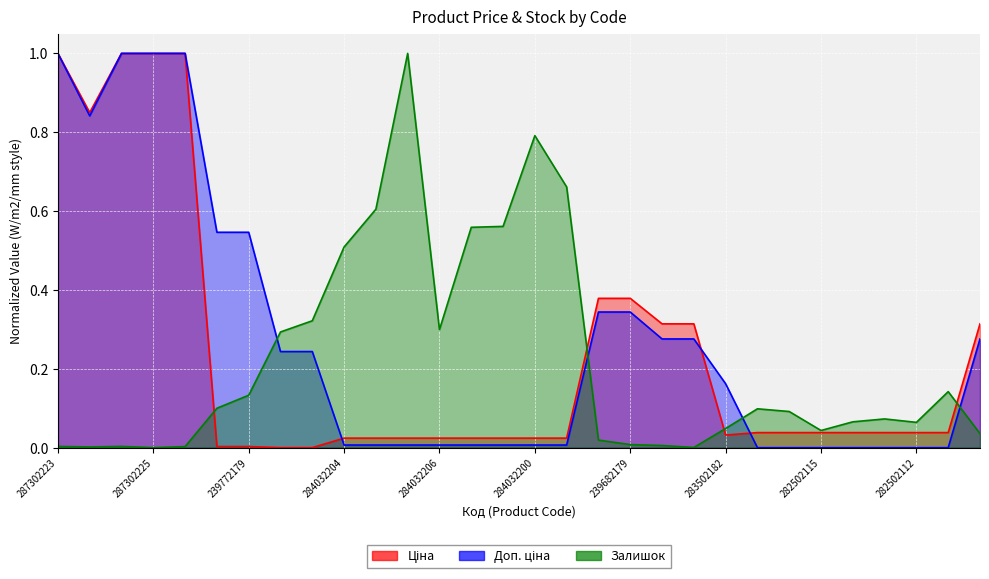

List the series in order of their peak value, lowest first.

Ціна, Доп. ціна, Залишок